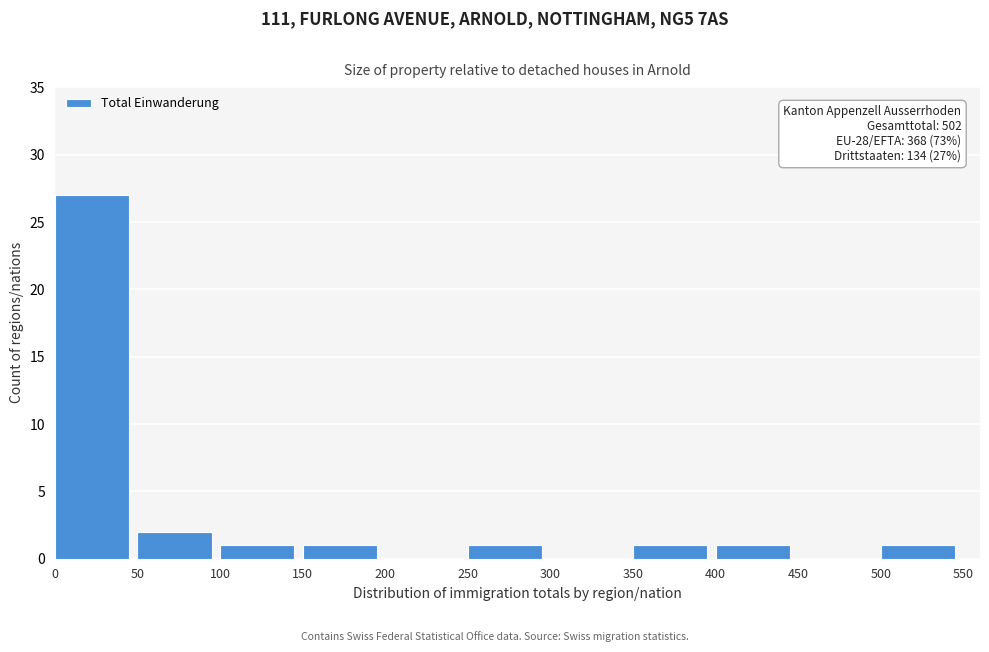

Which range on the x-axis has the tallest bar?

0 to 50